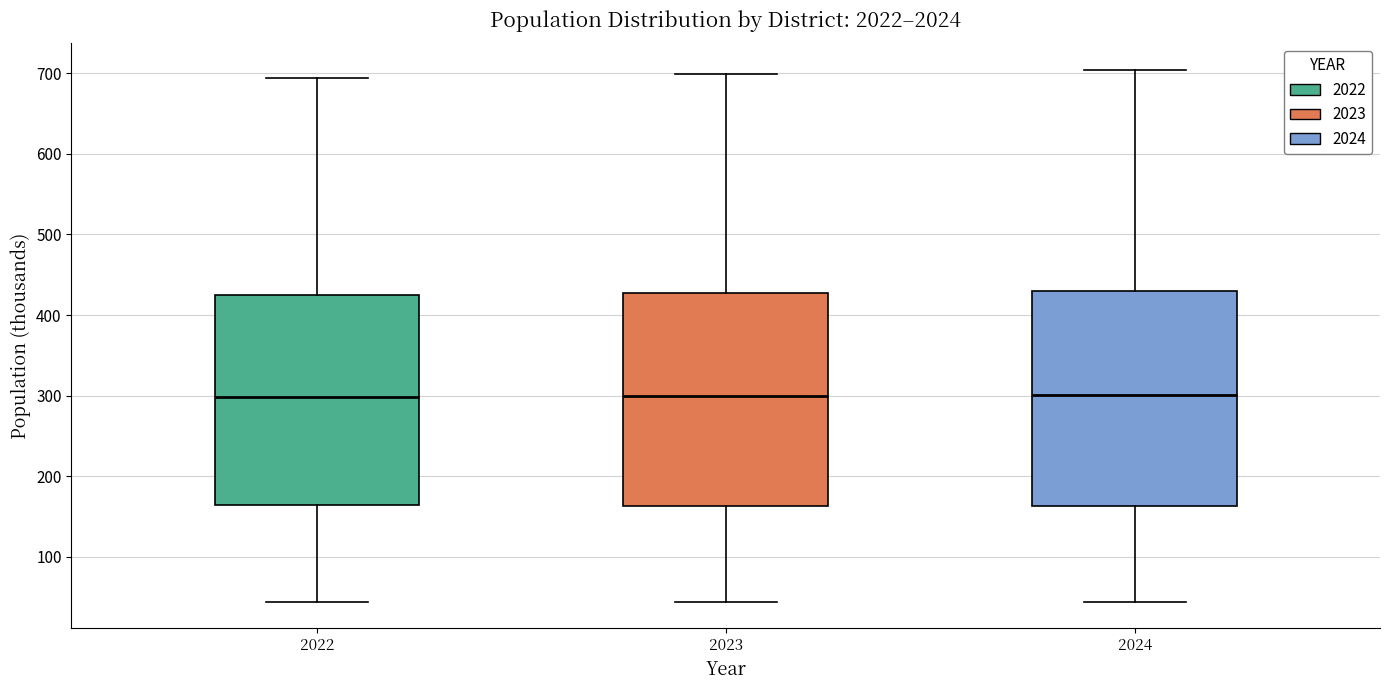

Reading left to right, read every box against the y-axis: the position of its median line, the range the box covers, and the ends of its whiskers. The values are not printed on the chart, so give them approximately, as read against the axis.

2022: median 300, box 160 to 420, whiskers 40 to 690
2023: median 300, box 160 to 430, whiskers 40 to 700
2024: median 300, box 160 to 430, whiskers 40 to 700